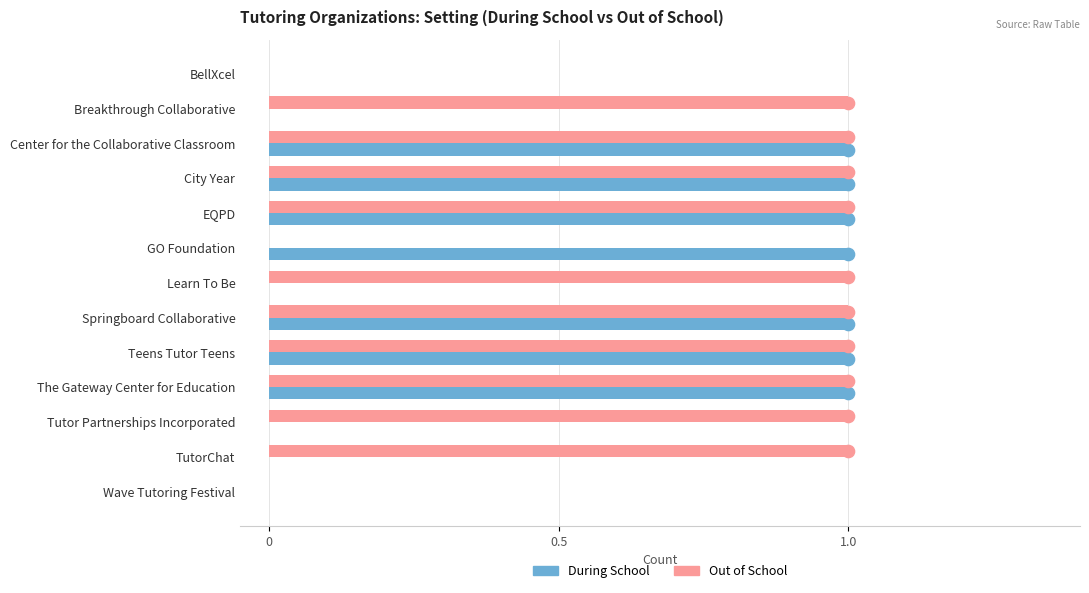

The Out of School series shows 1 at EQPD. True or false?

True